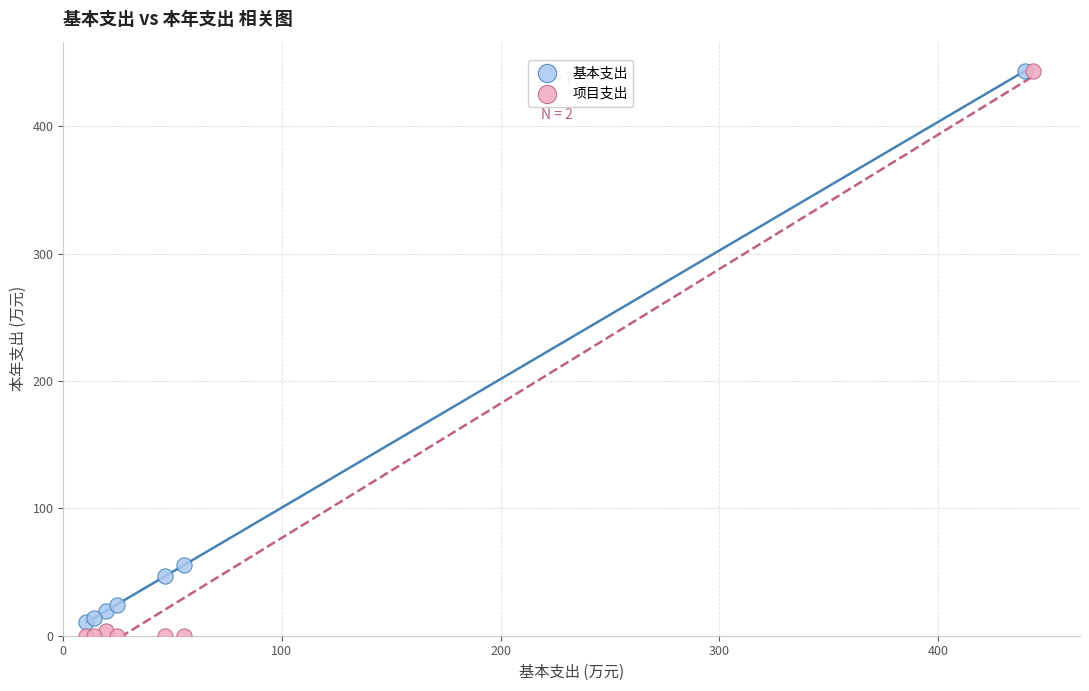

Which series has the largest Y range (max minus min)?

项目支出